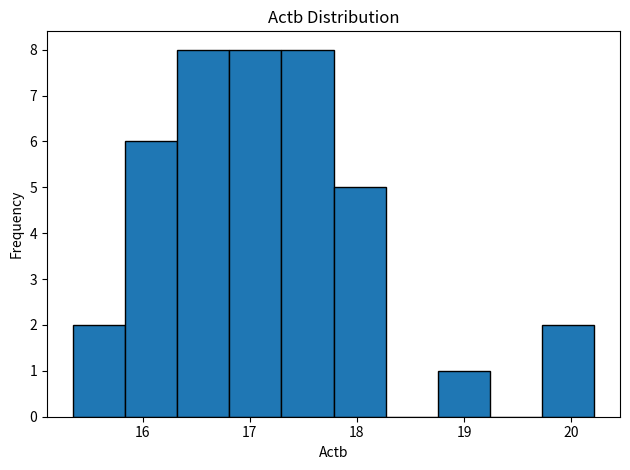

Reading left to right, transcribe this chart: for each bar, give the range it covers on the x-axis and its height. Neither the bar edges nor the heights are printed on the chart, so give them approximately, as read against the axes.

15.4 to 15.8: 2
15.8 to 16.3: 6
16.3 to 16.8: 8
16.8 to 17.3: 8
17.3 to 17.8: 8
17.8 to 18.3: 5
18.3 to 18.8: 0
18.8 to 19.2: 1
19.2 to 19.7: 0
19.7 to 20.2: 2